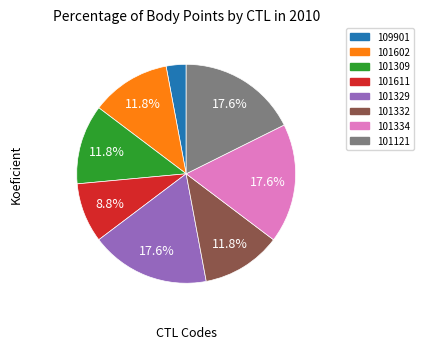

To the nearest percent, what is the difference between the largest and smallest slice percentages?

15%